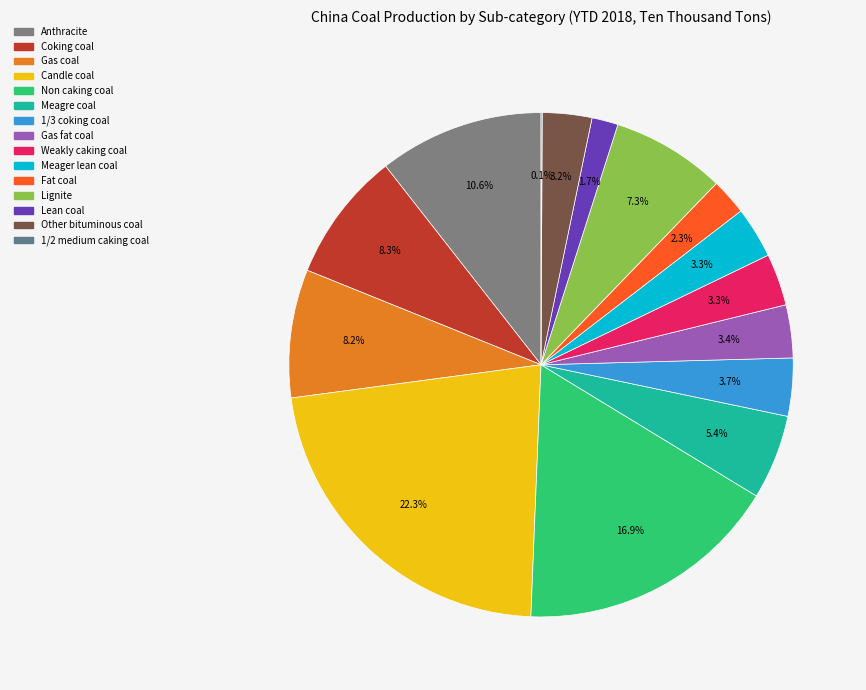

Which category has the biggest portion of the pie?

Candle coal